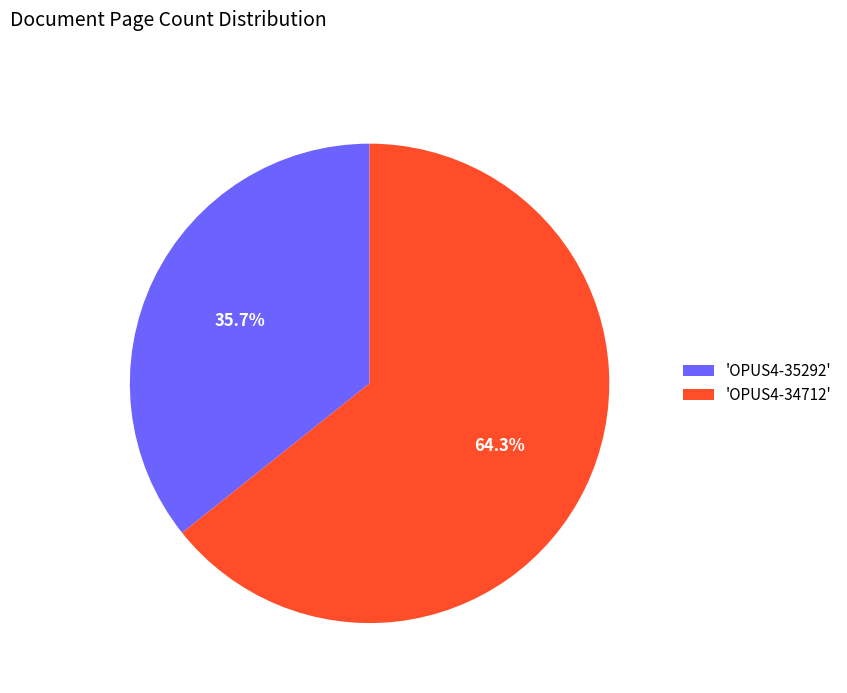

What is the largest slice in the pie chart?

'OPUS4-34712'